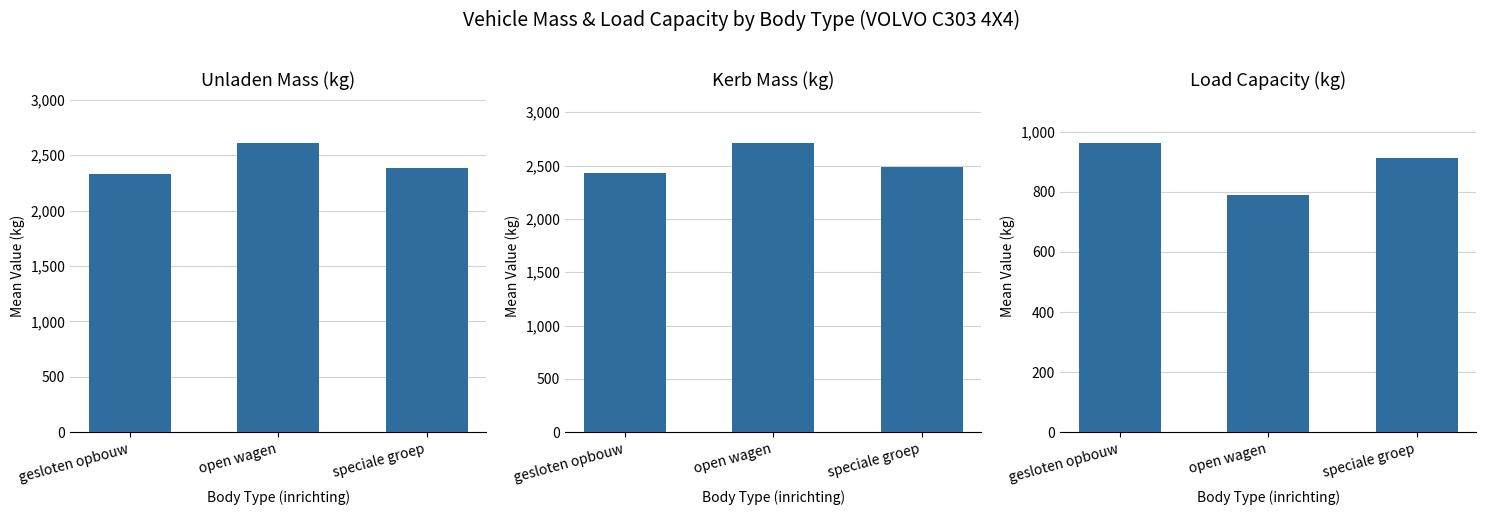

What is the difference between the highest and lowest values at speciale groep?

1576.0